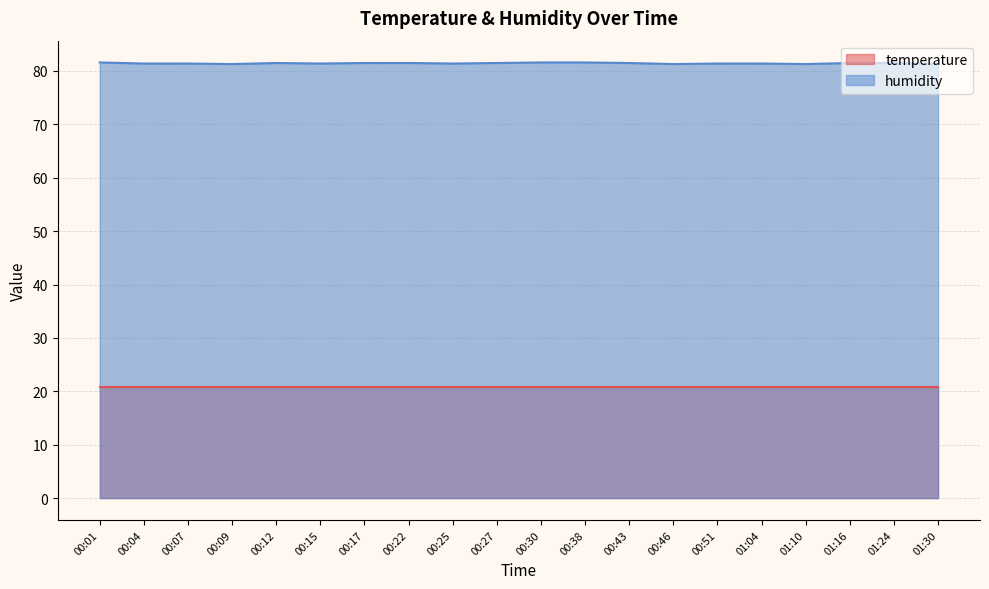

What is the value of the 1st point from the left?

81.6